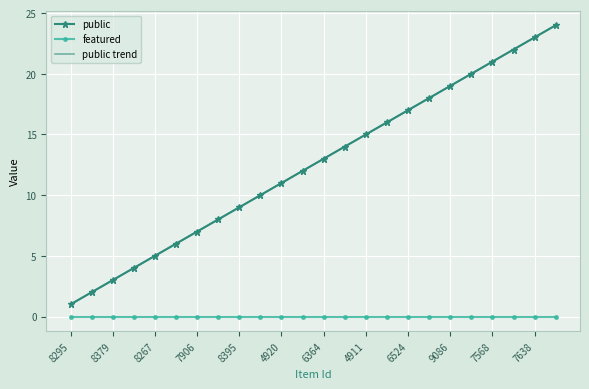

True or false: public has more than 1 interior local peaks.

False